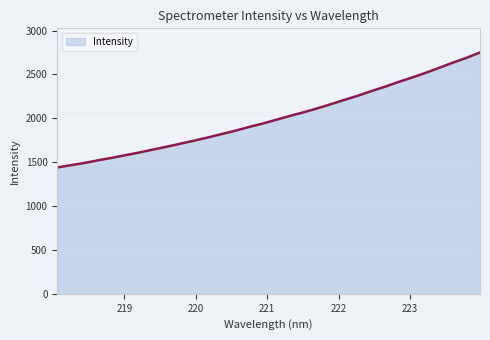

How many lines are shown in the chart?

1